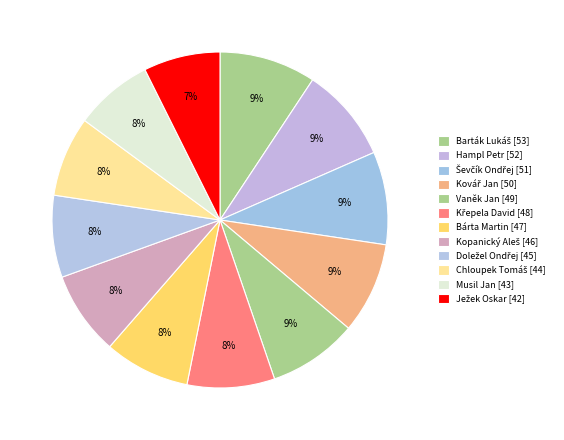

Does Doležel Ondřej [45] represent more than half of the total?

No